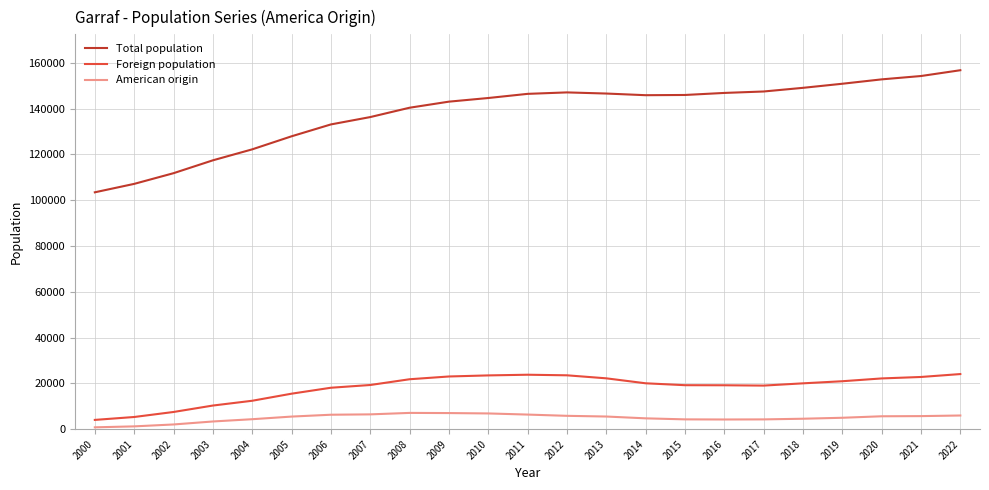

How many distinct data groups are displayed?

3